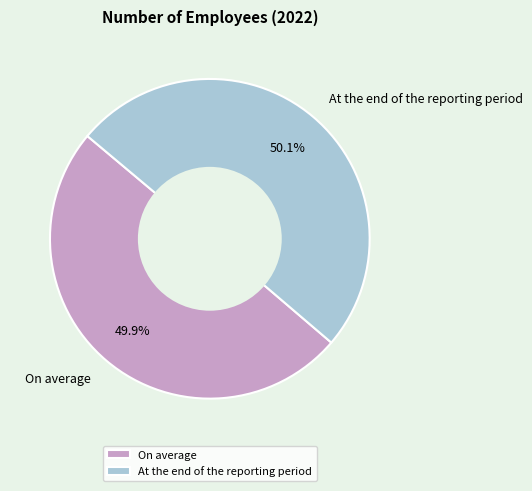

Does any single category account for the majority?

Yes